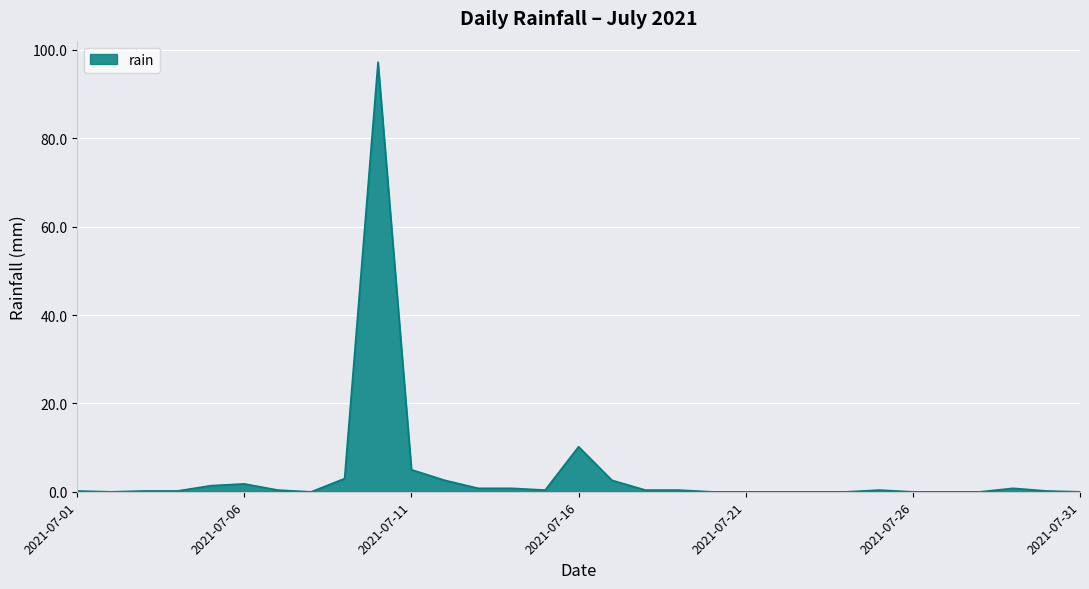

What is the difference between the second highest and minimum values?

10.2